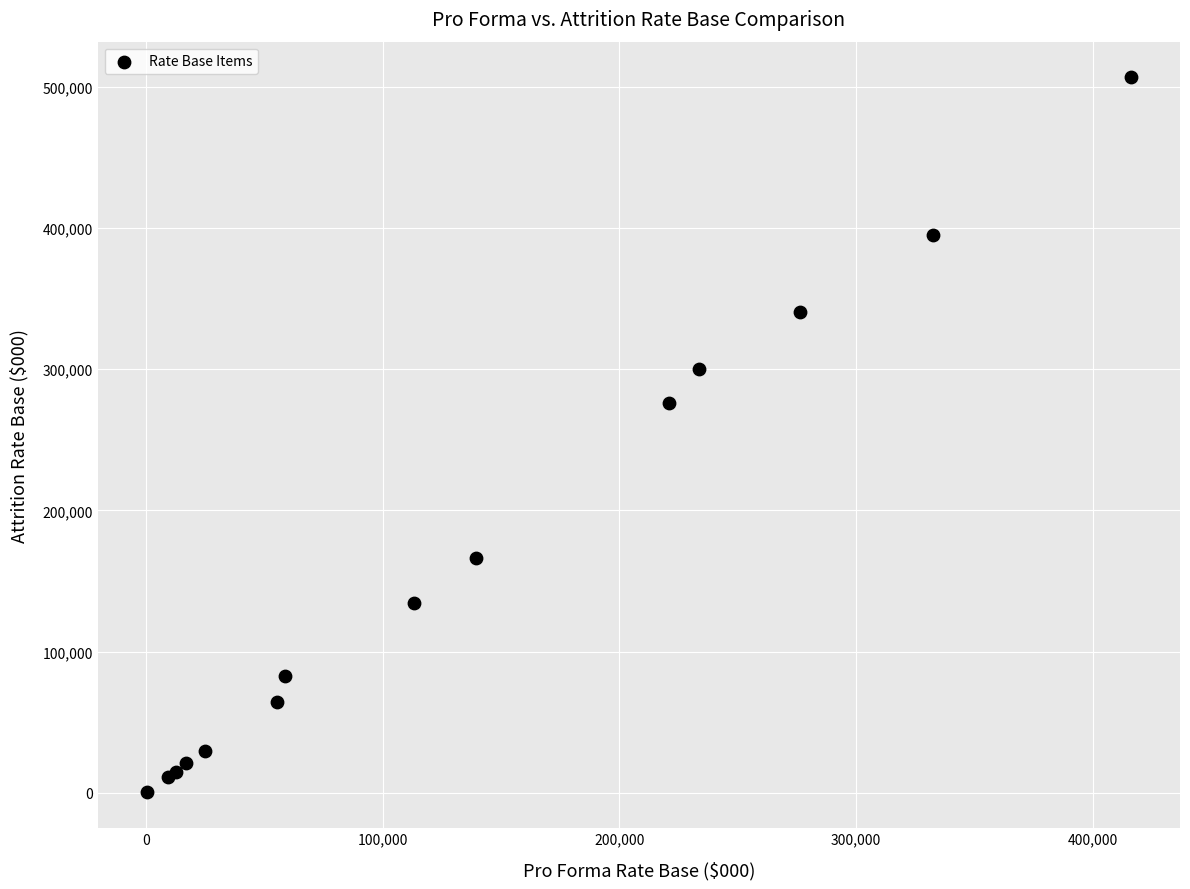

What Y value in the scatter plot is closest to 253606?

276090.0